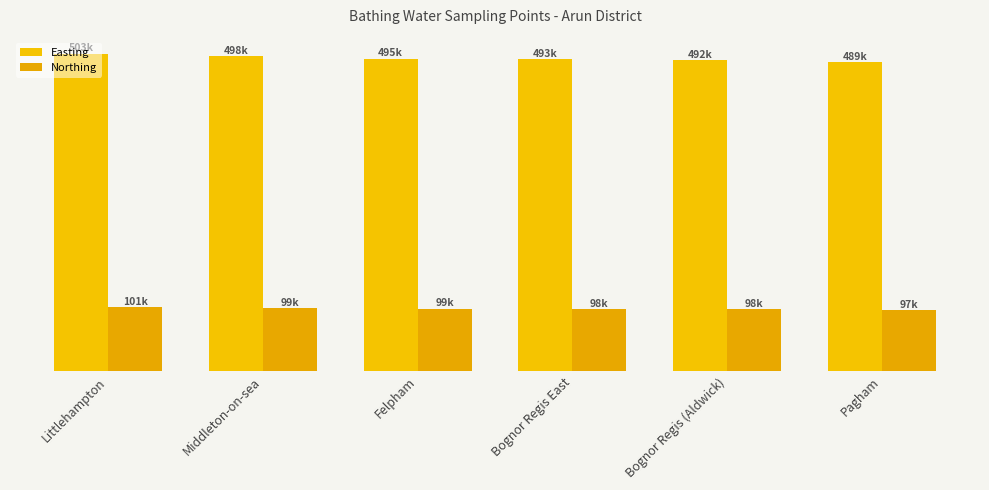

What is the total value across all series at Pagham?

586400